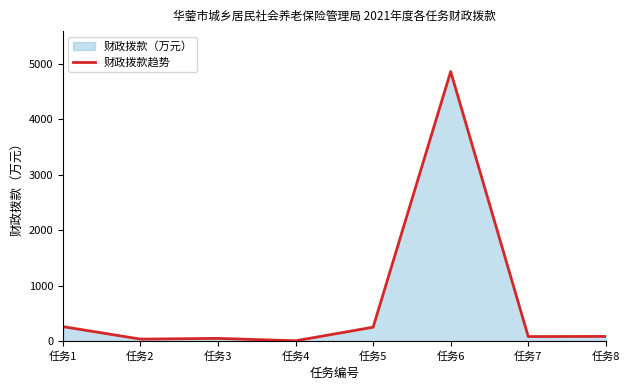

Read the value at 任务8.

83.4